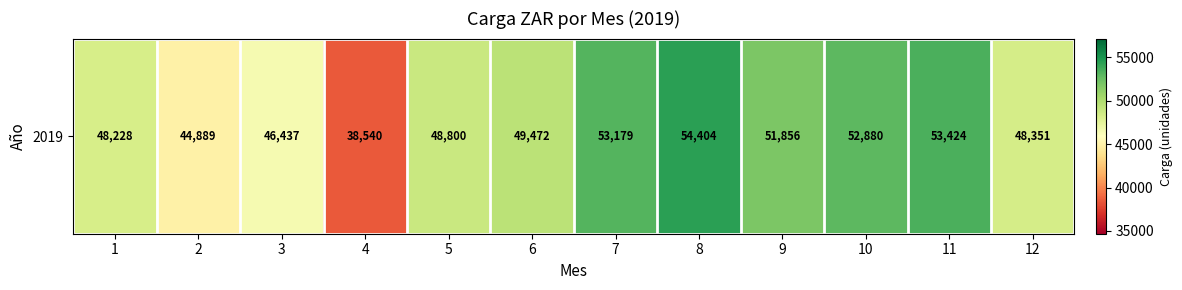

Rank the categories by value from lowest to highest.

4, 2, 3, 1, 12, 5, 6, 9, 10, 7, 11, 8